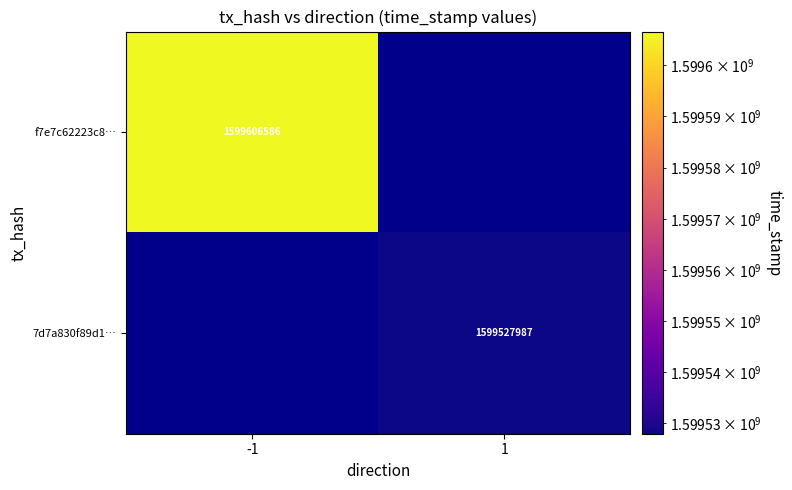

Rank the categories by 7d7a830f89d1… value from highest to lowest.

-1, 1